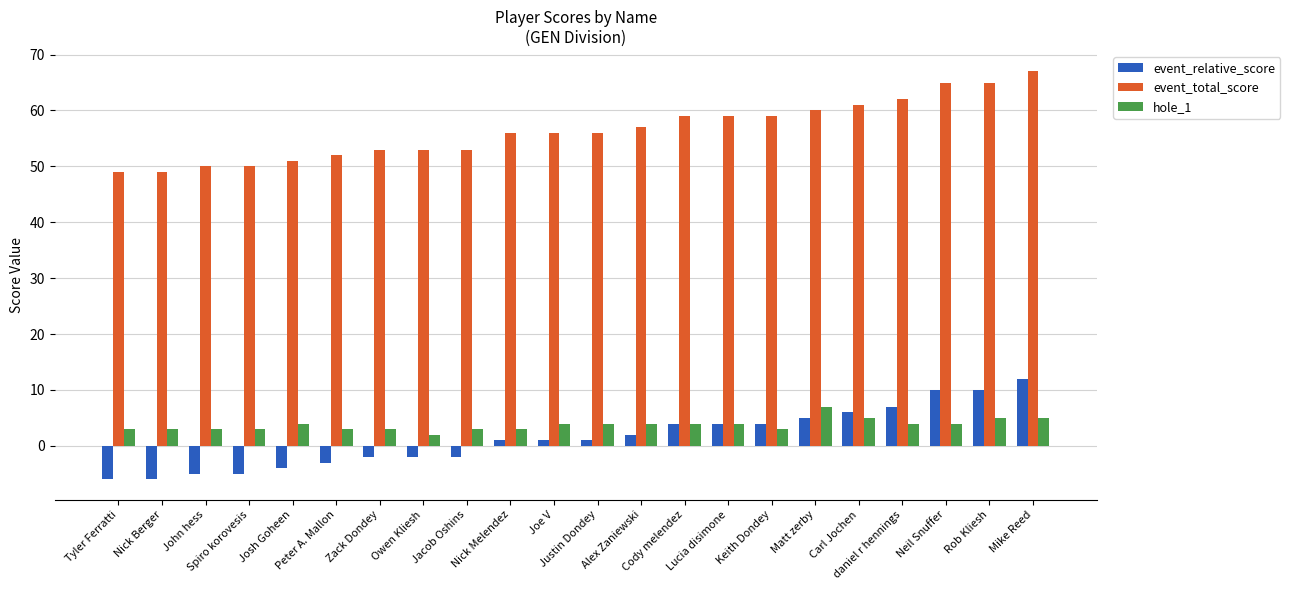

What is the label of the 18th bar from the right?

Josh Goheen